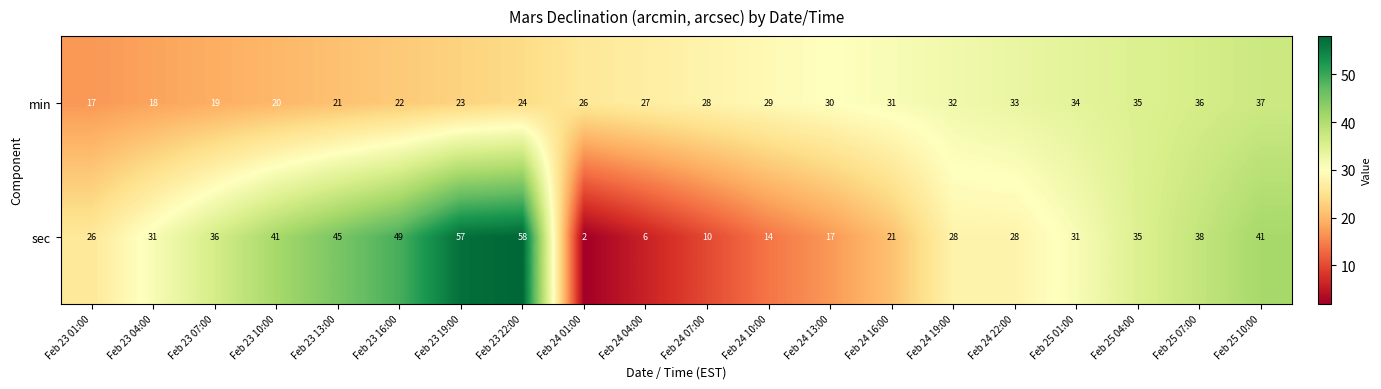

At which category is the sum across all series the highest?

Feb 23 22:00